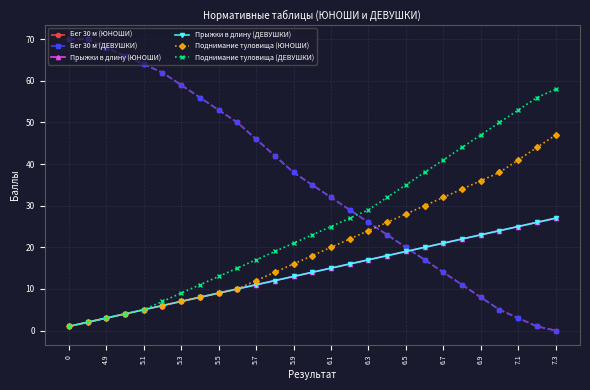

Which series has the largest total across all categories?

Бег 30 м (ЮНОШИ)